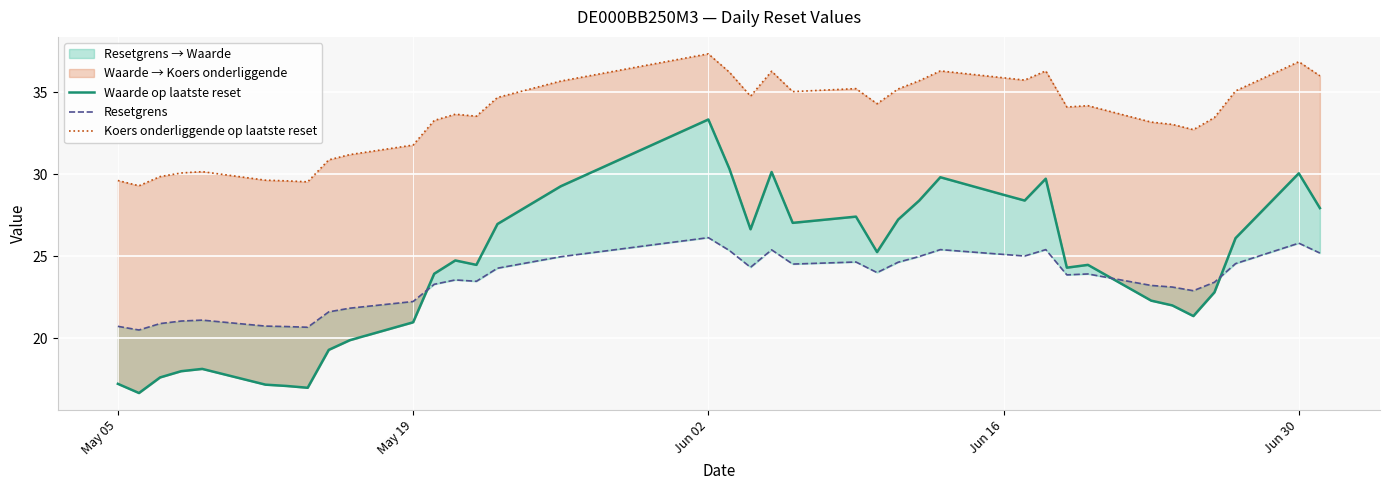

True or false: Waarde op laatste reset and Resetgrens cross at least once.

True